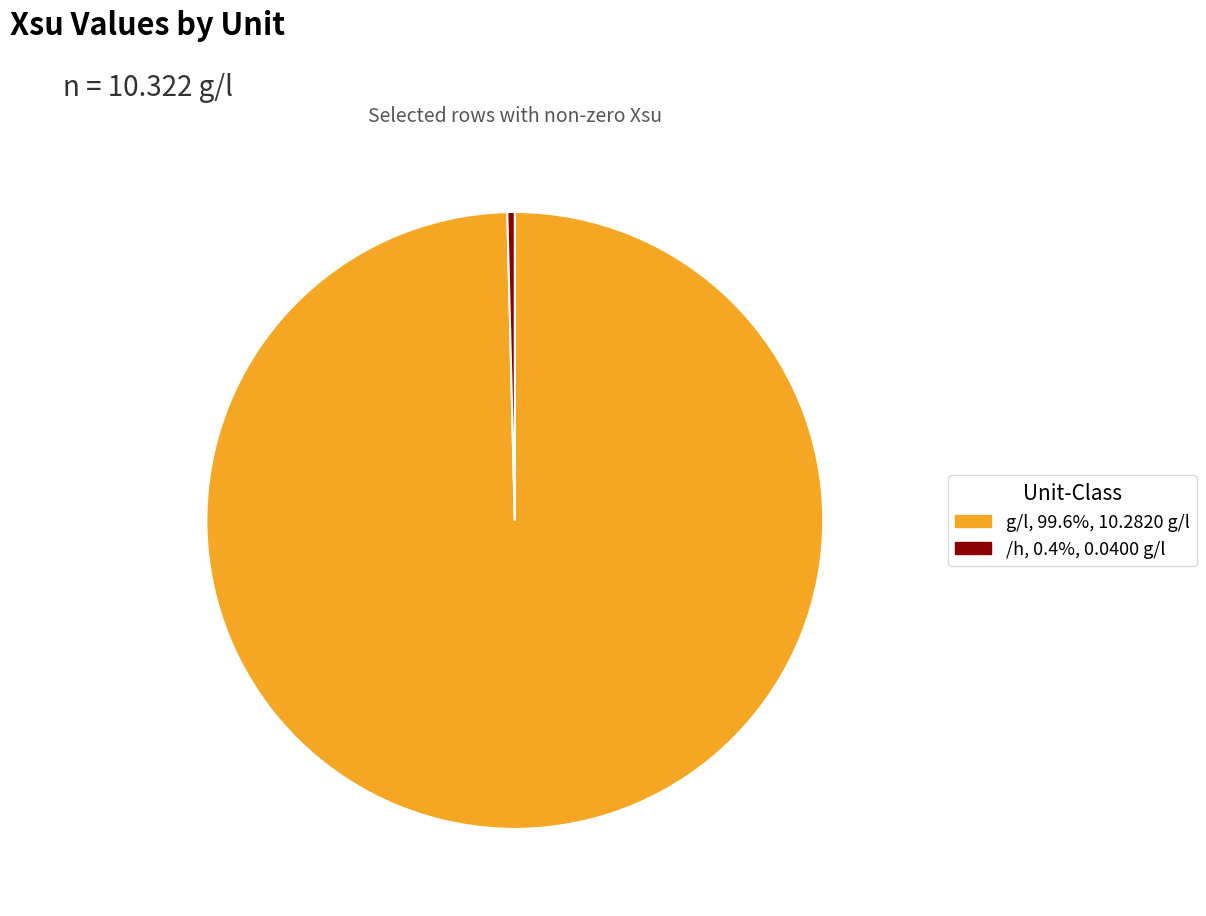

Do /h, 0.4%, 0.0400 g/l and g/l, 99.6%, 10.2820 g/l together represent more than half of the pie?

Yes